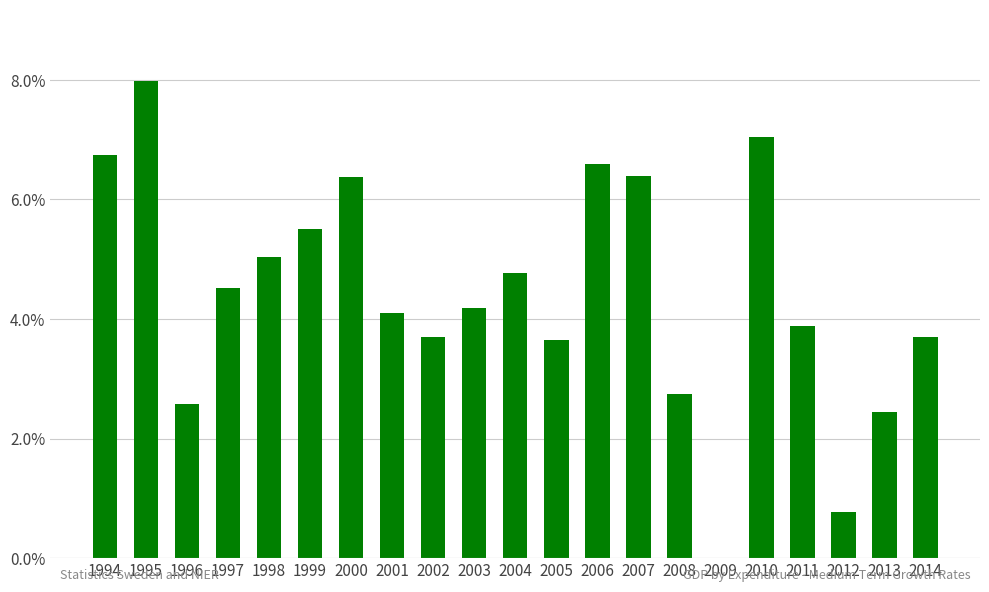

How many data points are less than 0?

1